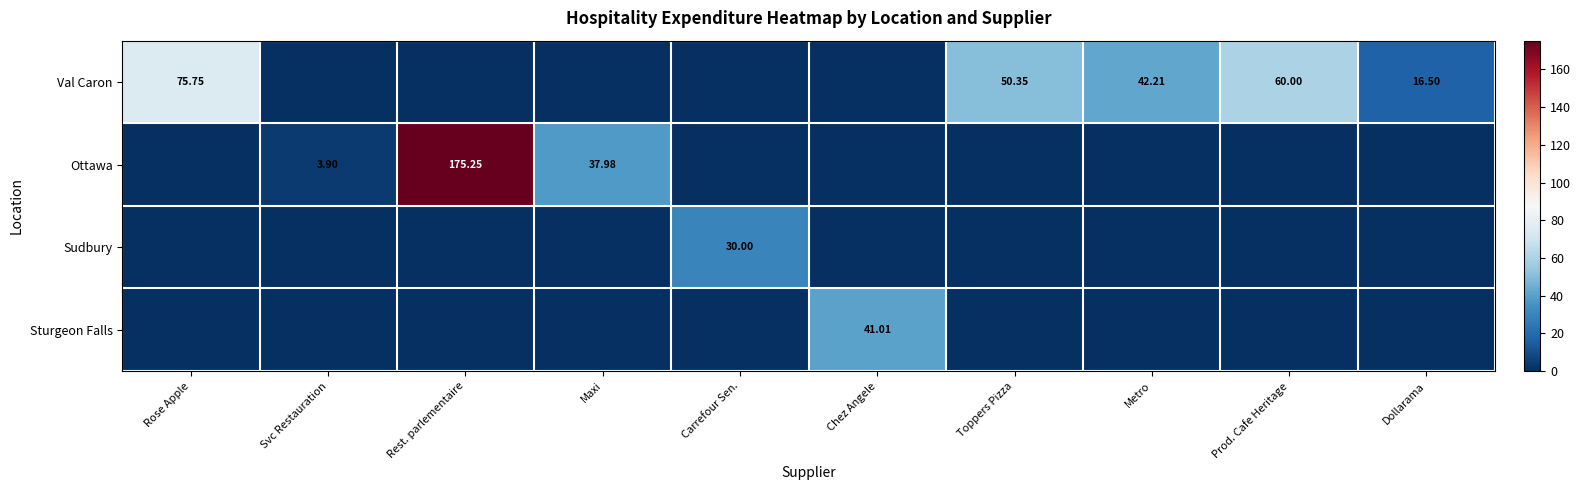

What is the total value across all series at Metro?

42.2